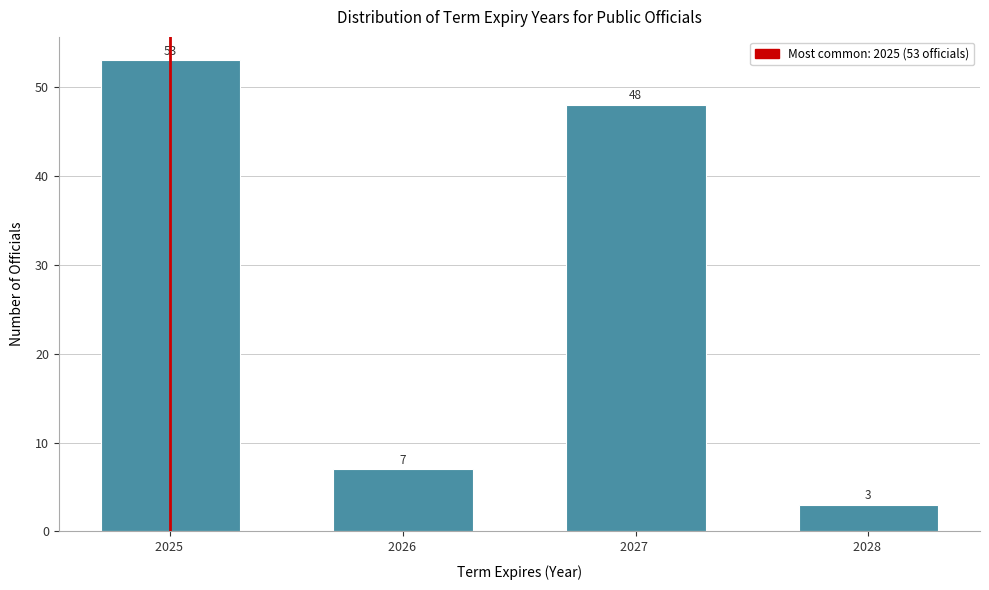

Reading right to left, list all the values displayed in this chart.

2028 =3	2027 =48	2026 =7	2025 =53